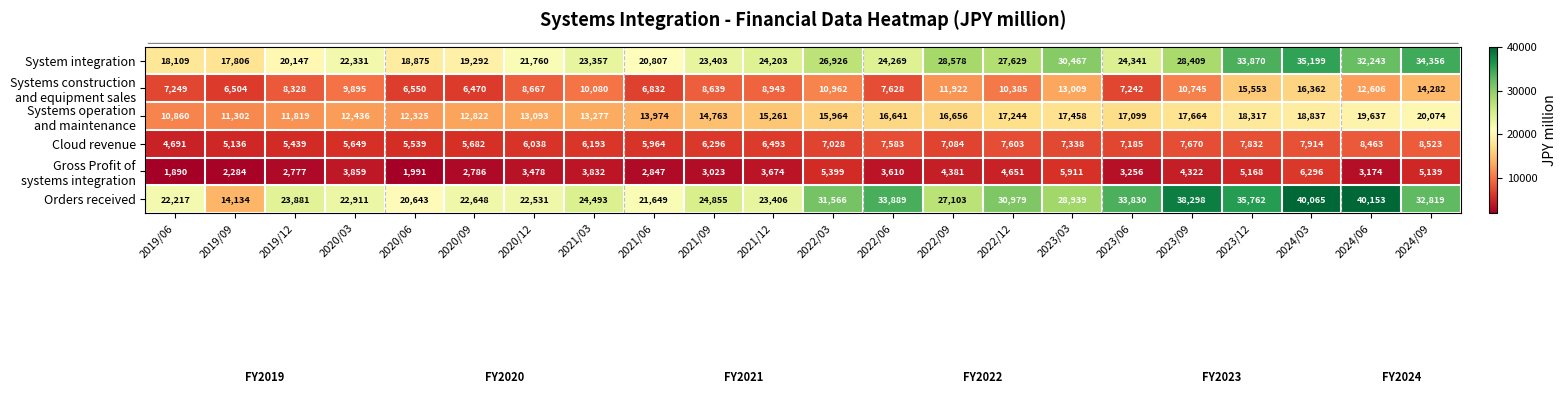

What is the minimum value shown in the chart?

1890